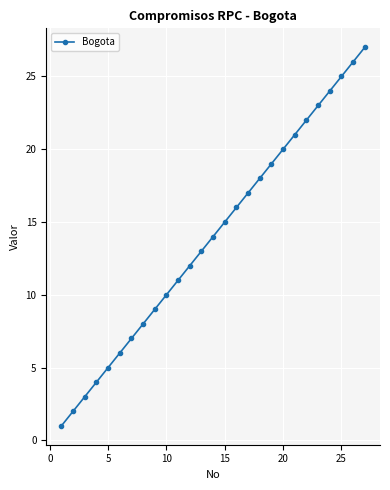

What is the maximum value shown in the chart?

27